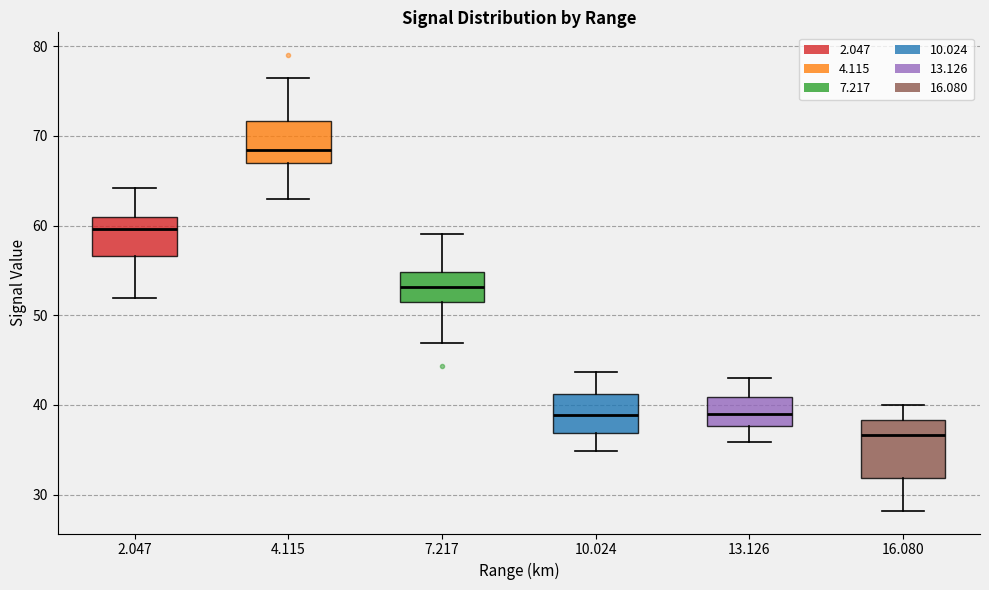

Which box is the tallest, from its lower edge to its upper edge?

16.080